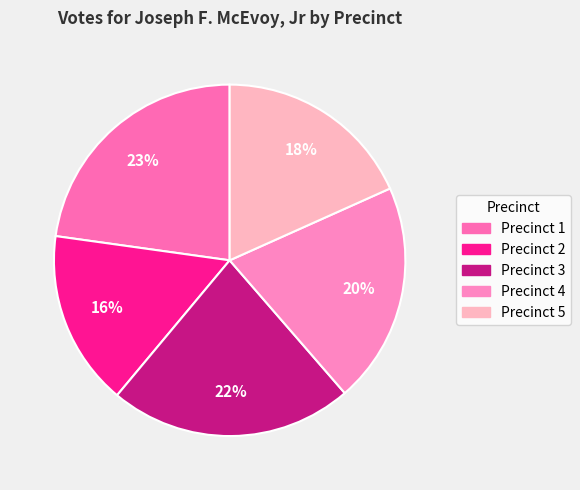

Is there any slice that represents more than half of the pie?

No